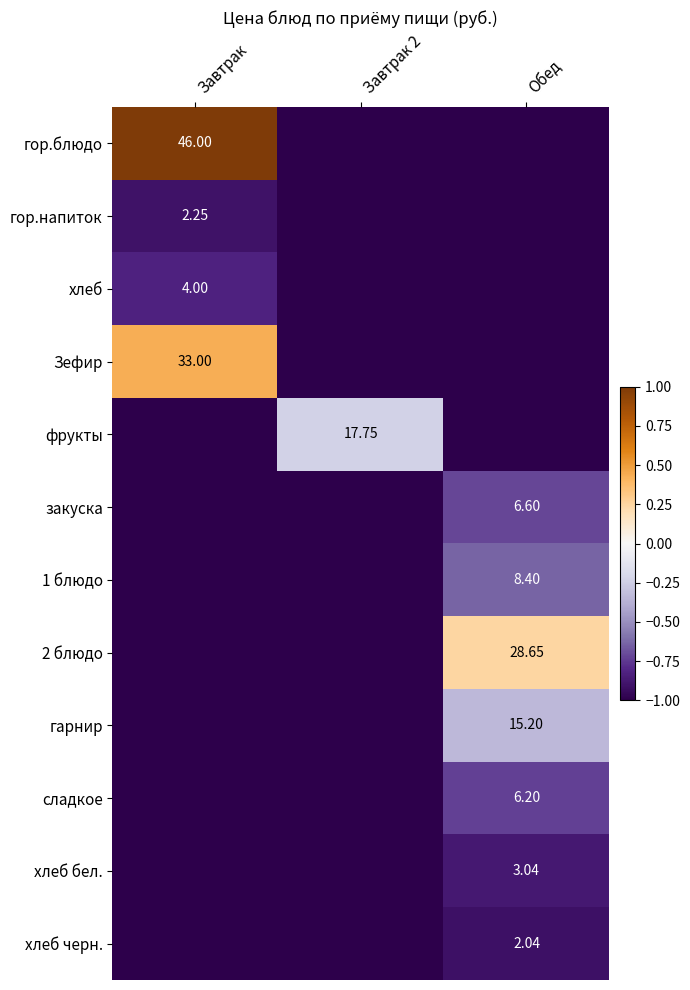

Is the value of хлеб черн. at Обед greater than the value of фрукты at Завтрак 2?

No